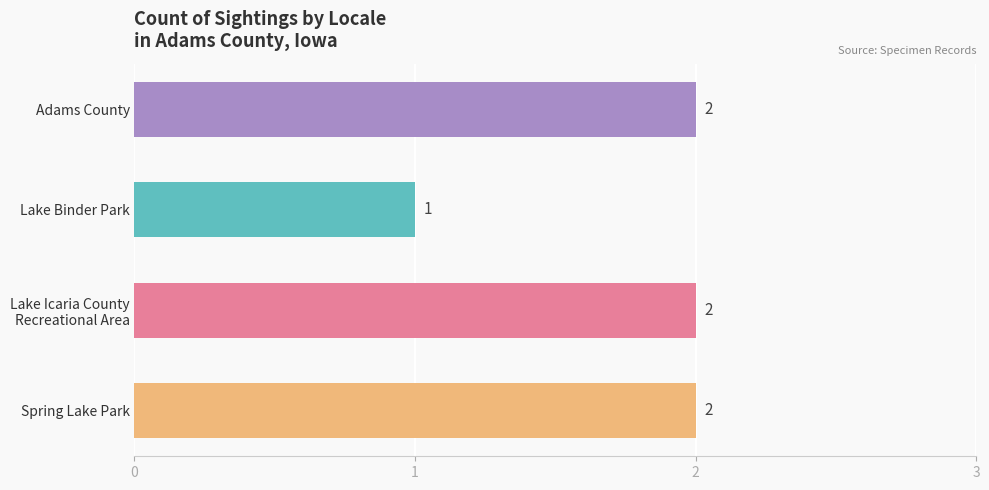

What is the sum of the values at Spring Lake Park and Adams County?

4